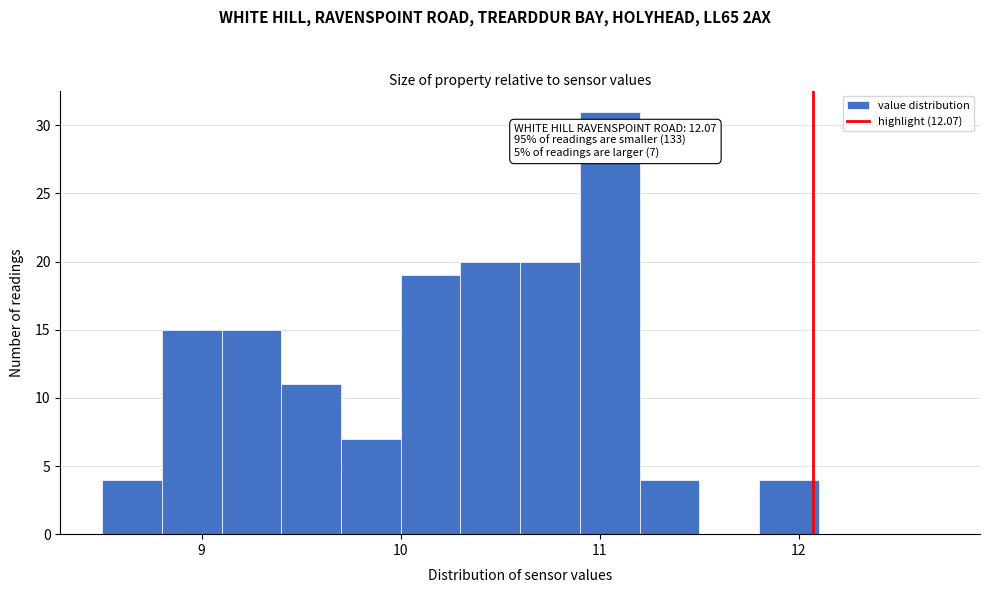

Read against the x-axis, roughly where is the centre of the tallest bar?

11.1